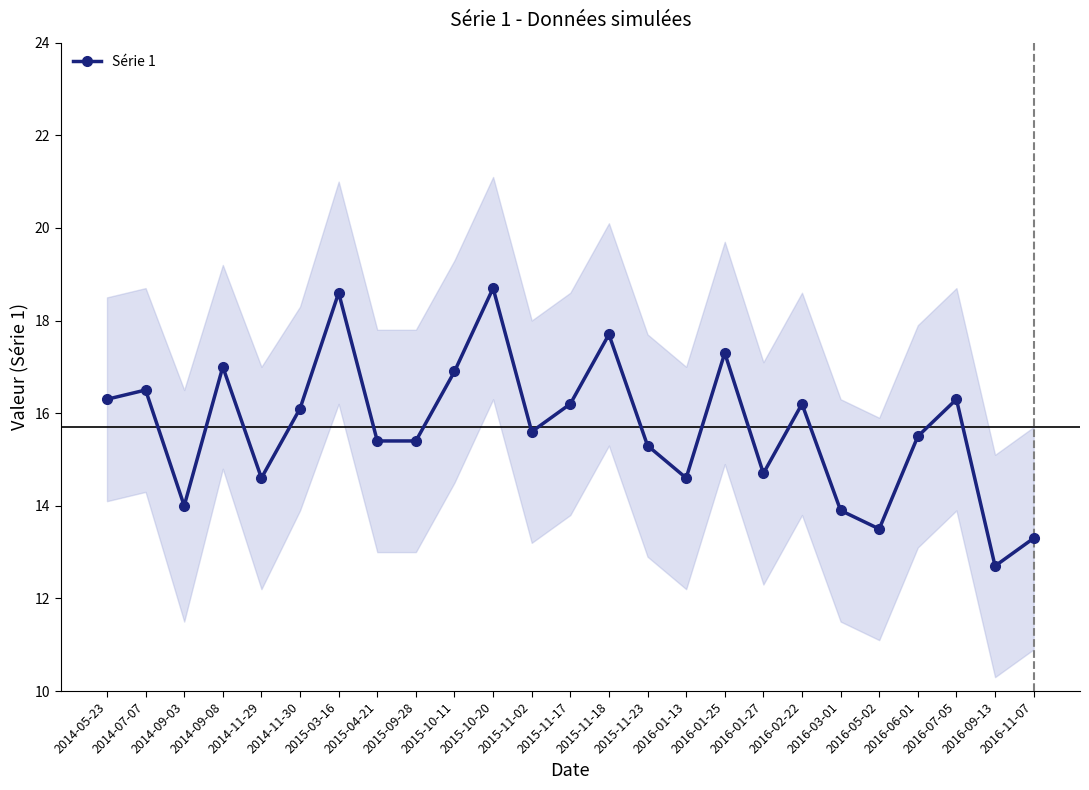

How many lines are shown in the chart?

1